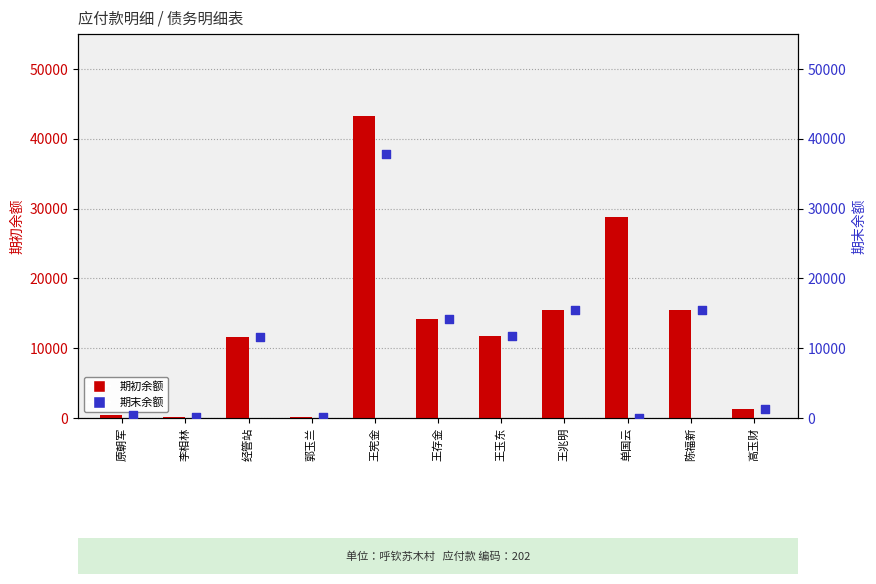

Which series has the widest spread of Y values?

期初余额